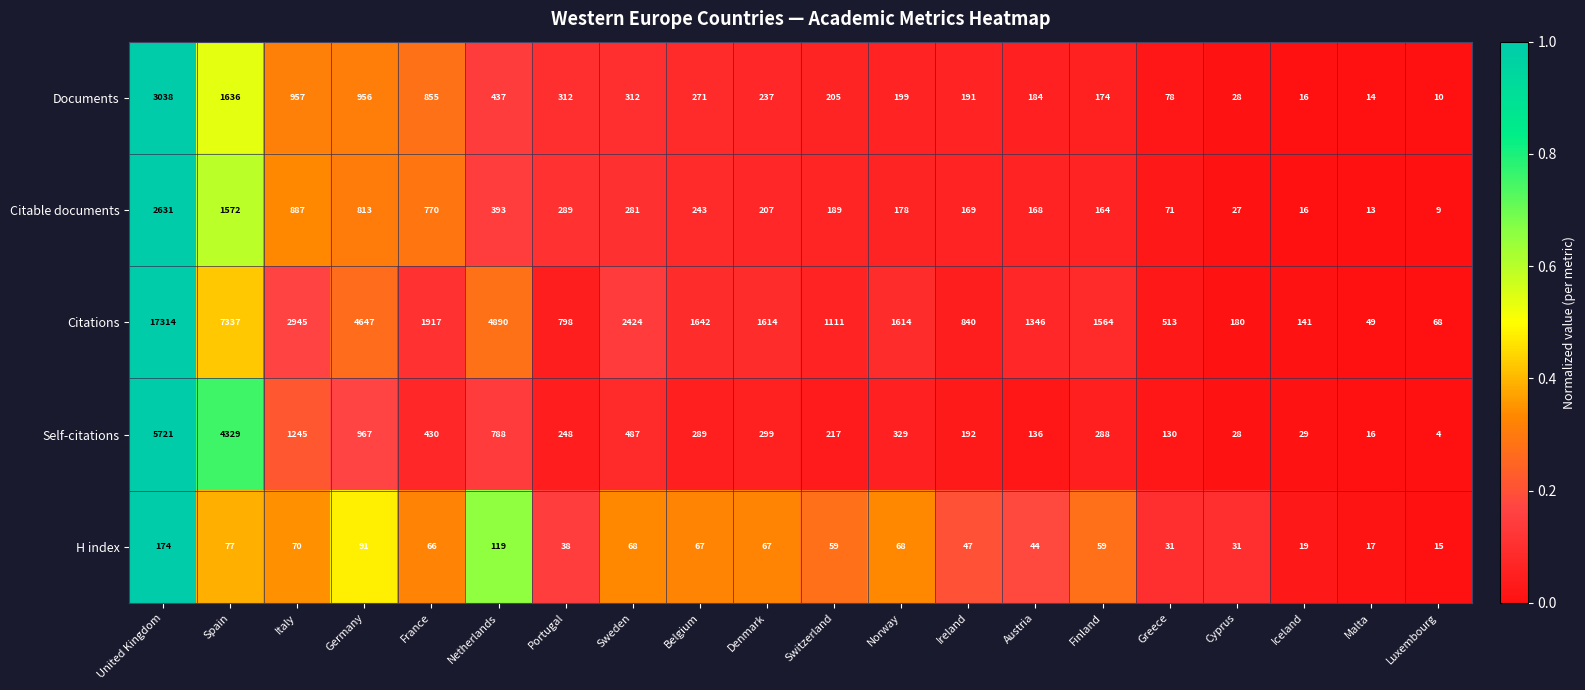

At which category does the chart reach its minimum across all series?

Luxembourg